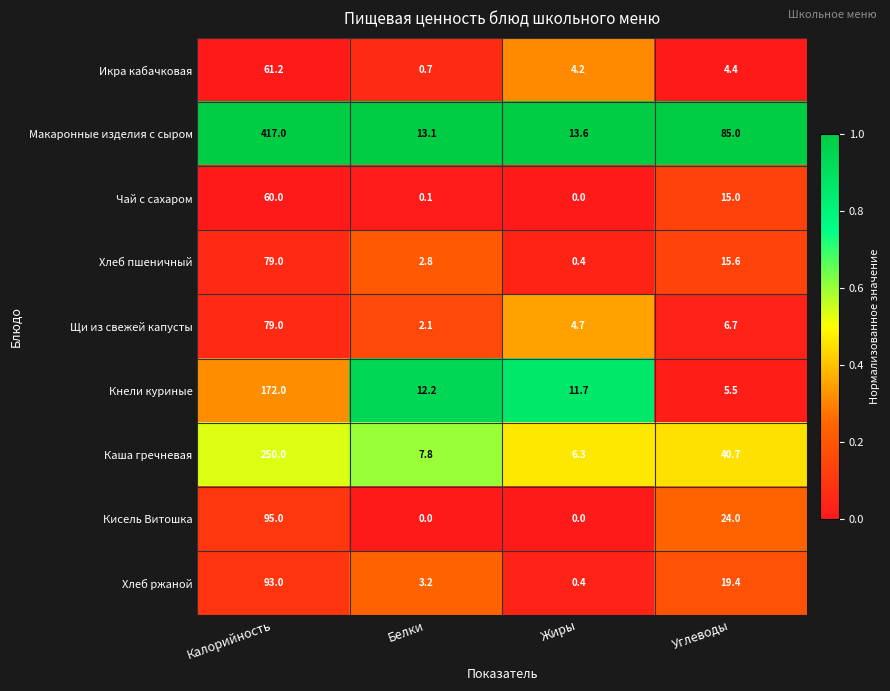

What value does the Хлеб пшеничный series have at Калорийность?

79.0